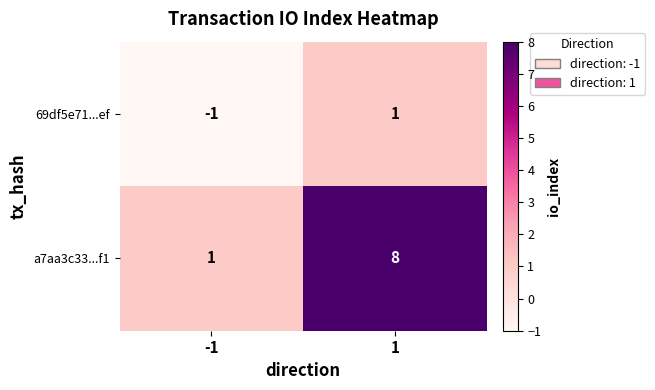

Which series has the widest spread of values?

a7aa3c33...f1